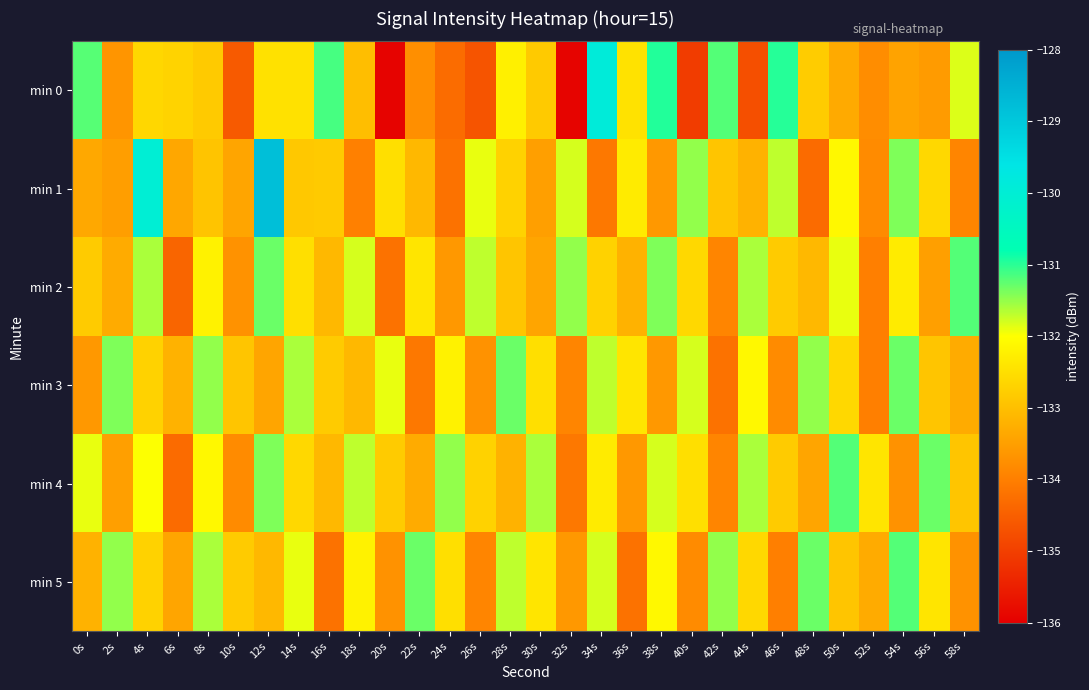

Between 12s and 56s, which is larger?

12s